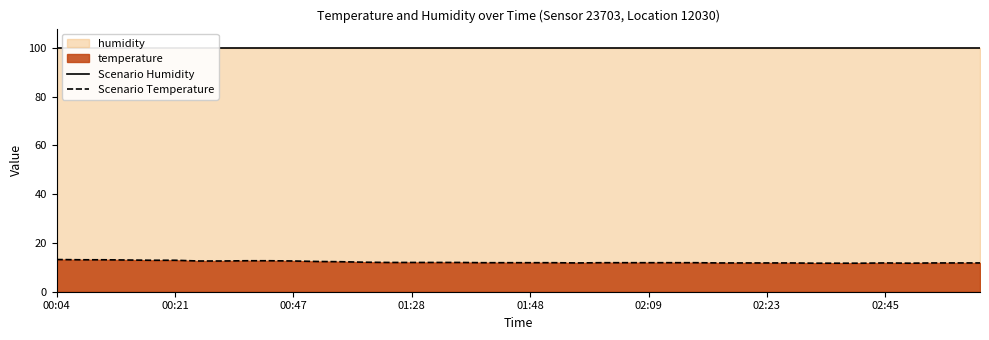

True or false: Scenario Humidity and Scenario Temperature cross at least once.

False